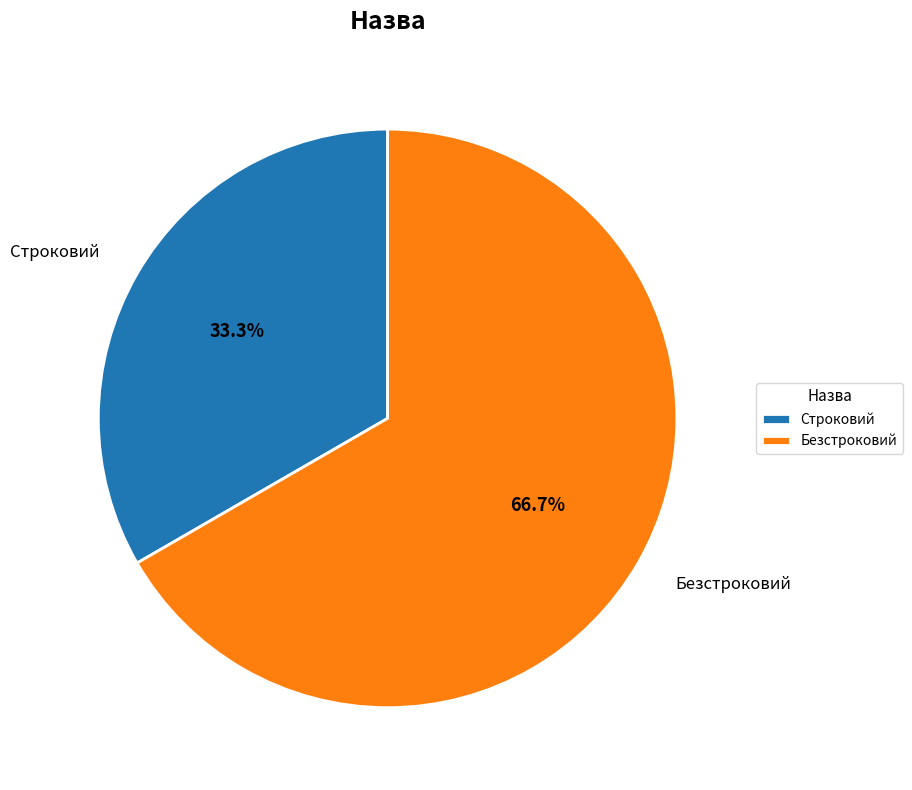

Rank the categories by value from highest to lowest.

Безстроковий, Строковий